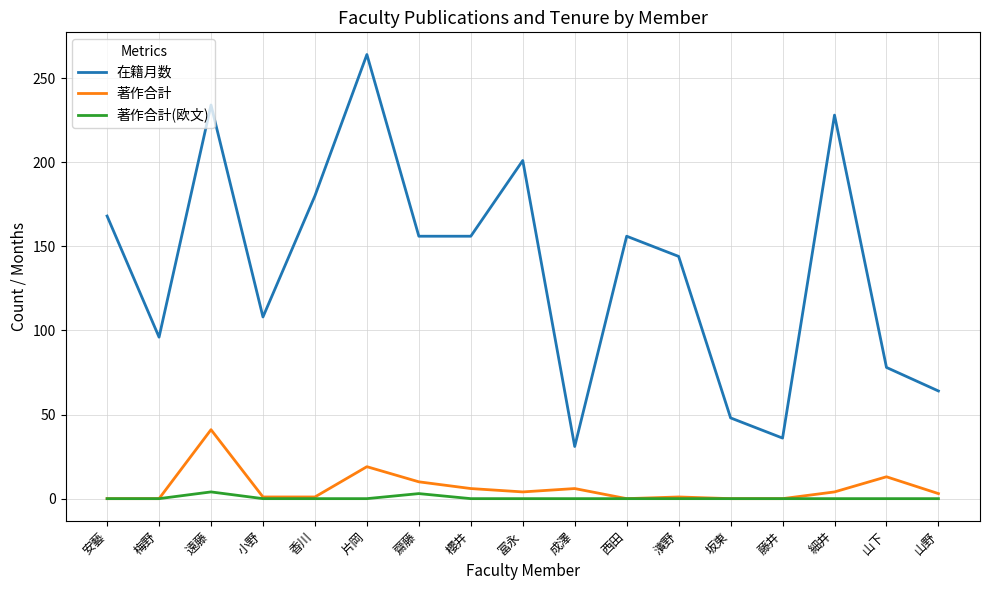

Does the chart have visible grid lines?

Yes